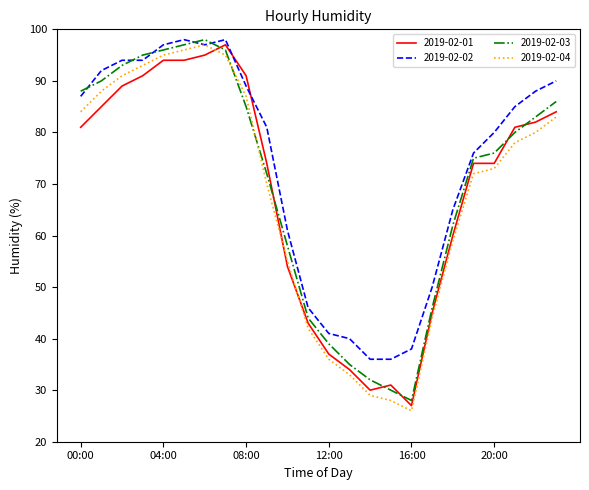

How many times do 2019-02-02 and 2019-02-01 cross each other?

2